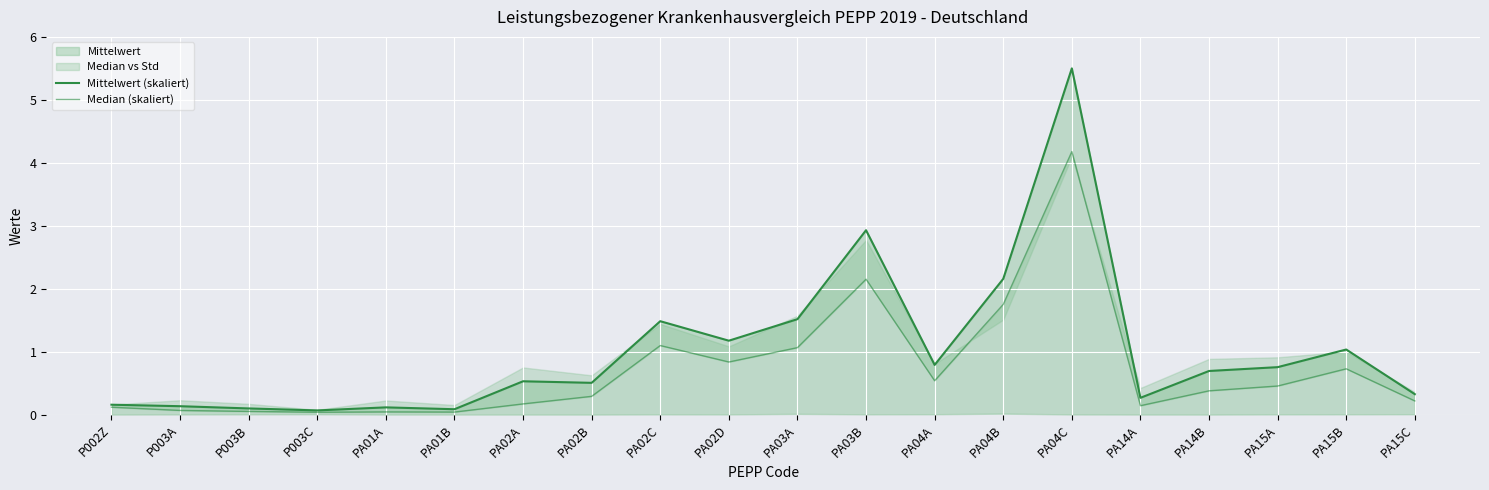

Is it true that Median (skaliert) equals 0.1 at PA02B?

False